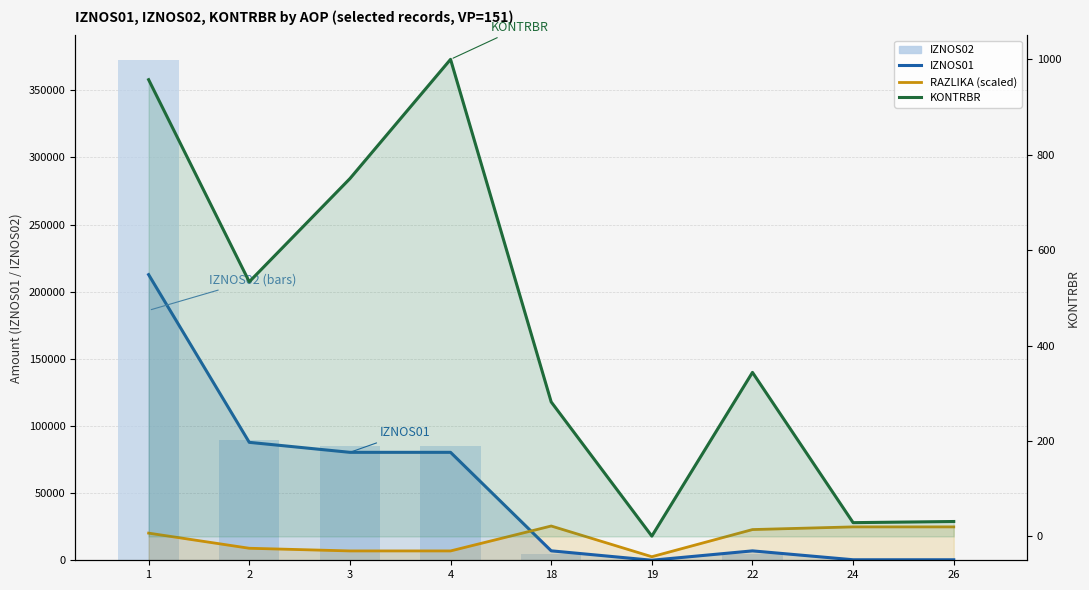

At which label does IZNOS01 first exceed 7038?

1